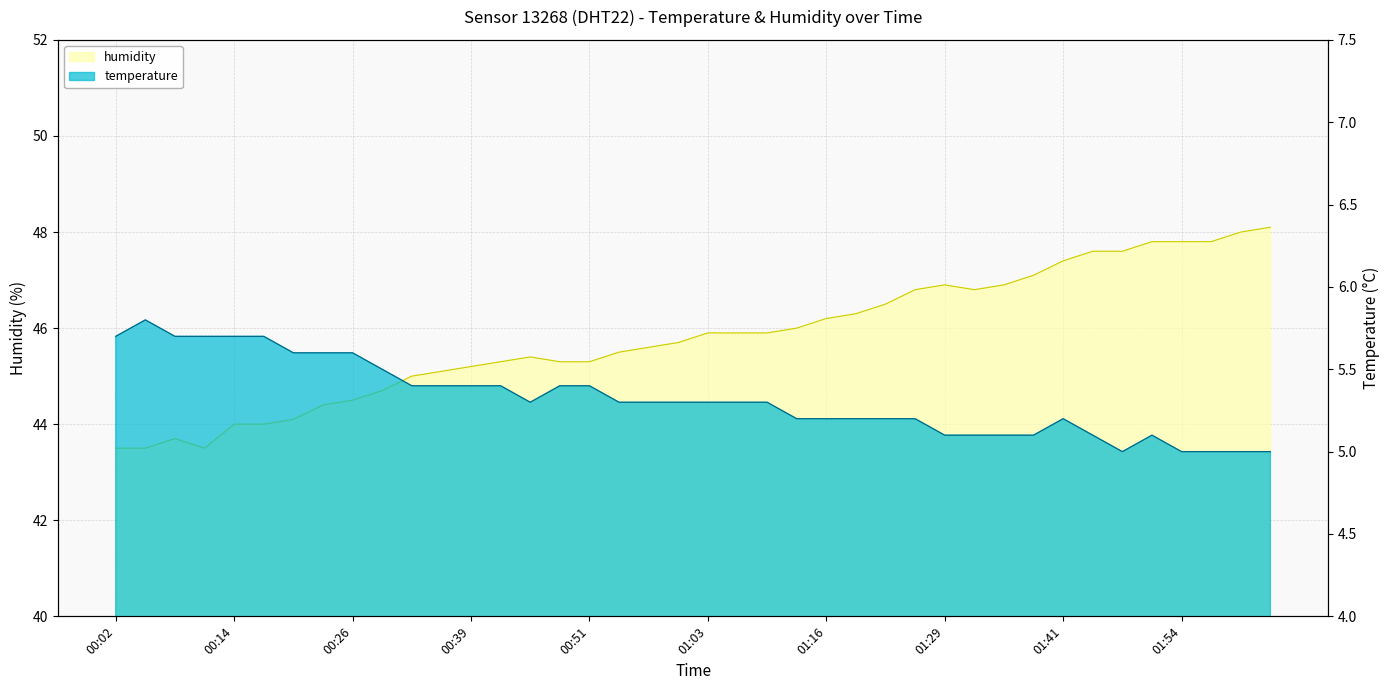

The value of temperature at 00:45 is 5.3. True or false?

True